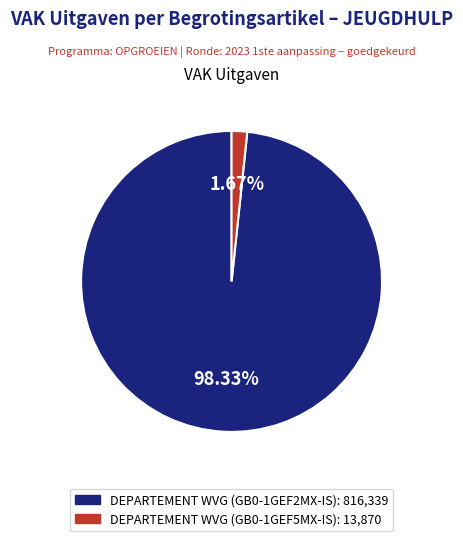

Is DEPARTEMENT WVG (GB0-1GEF2MX-IS) the majority of the pie?

Yes